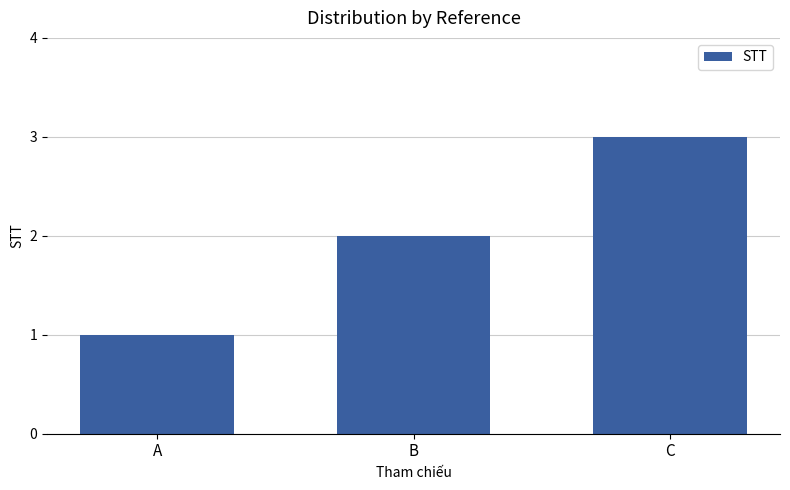

What value does the data have at A?

1